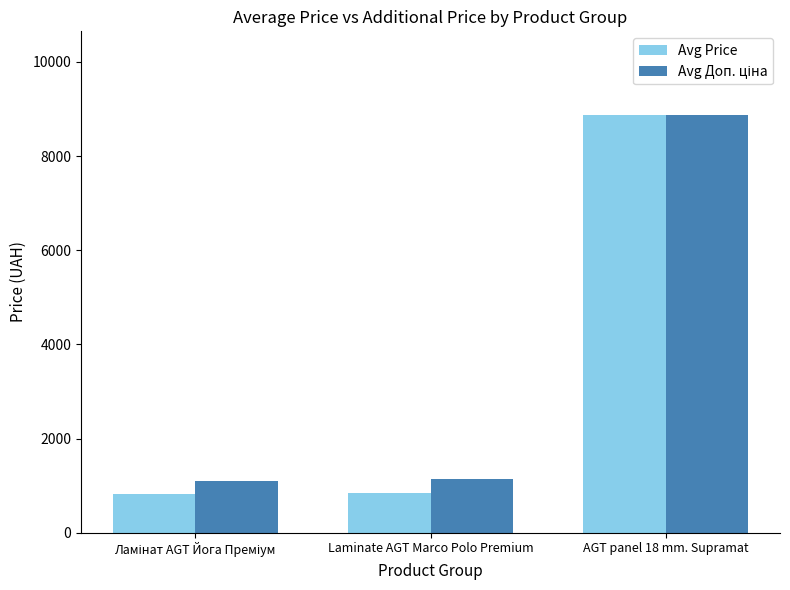

At which category does the chart reach its peak across all series?

AGT panel 18 mm. Supramat